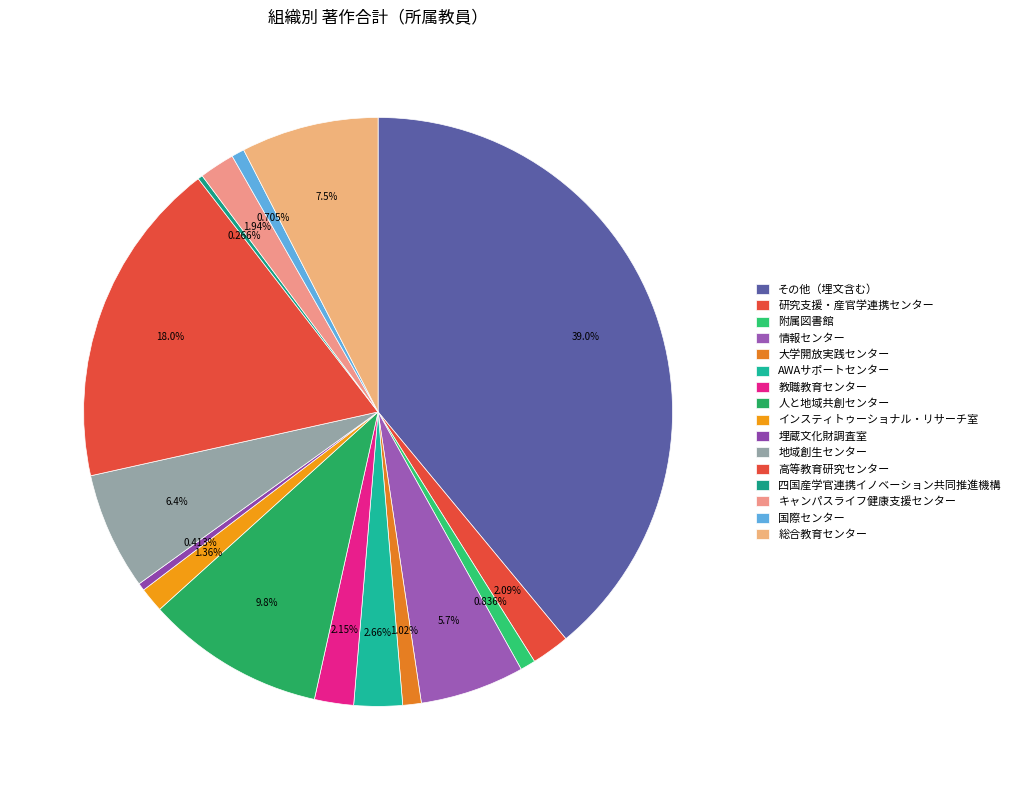

What percentage is the 人と地域共創センター slice, to the nearest percent?

10%